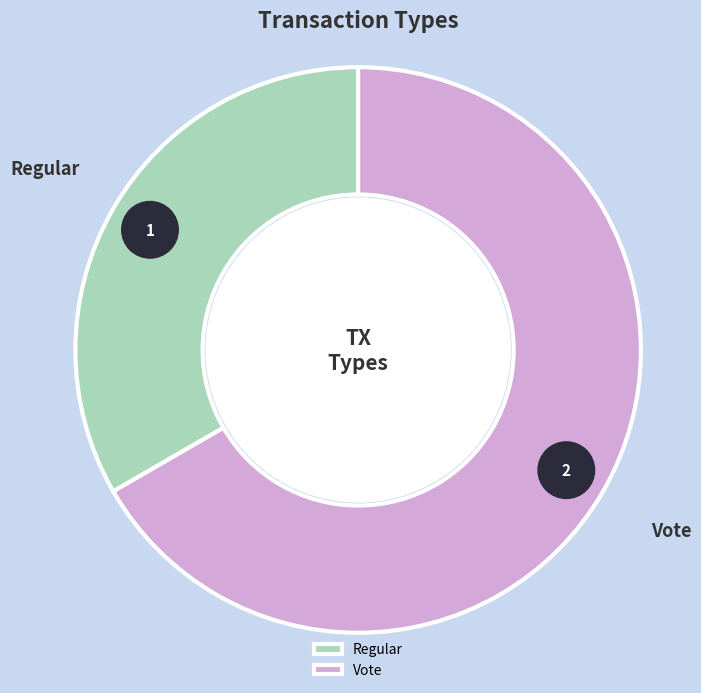

Combined, do Vote and Regular account for over 50%?

Yes